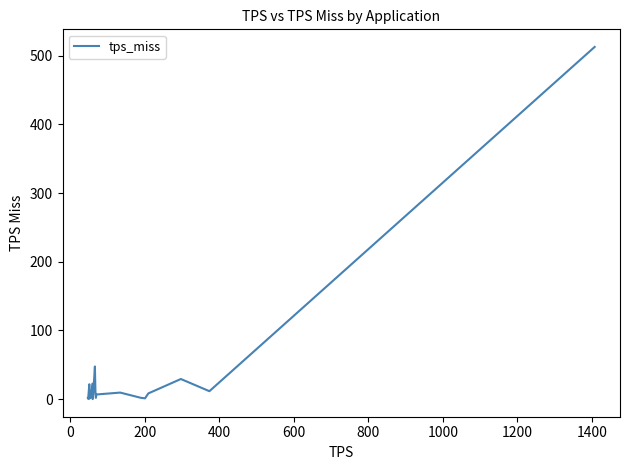

Does the chart display data point markers on the line(s)?

No